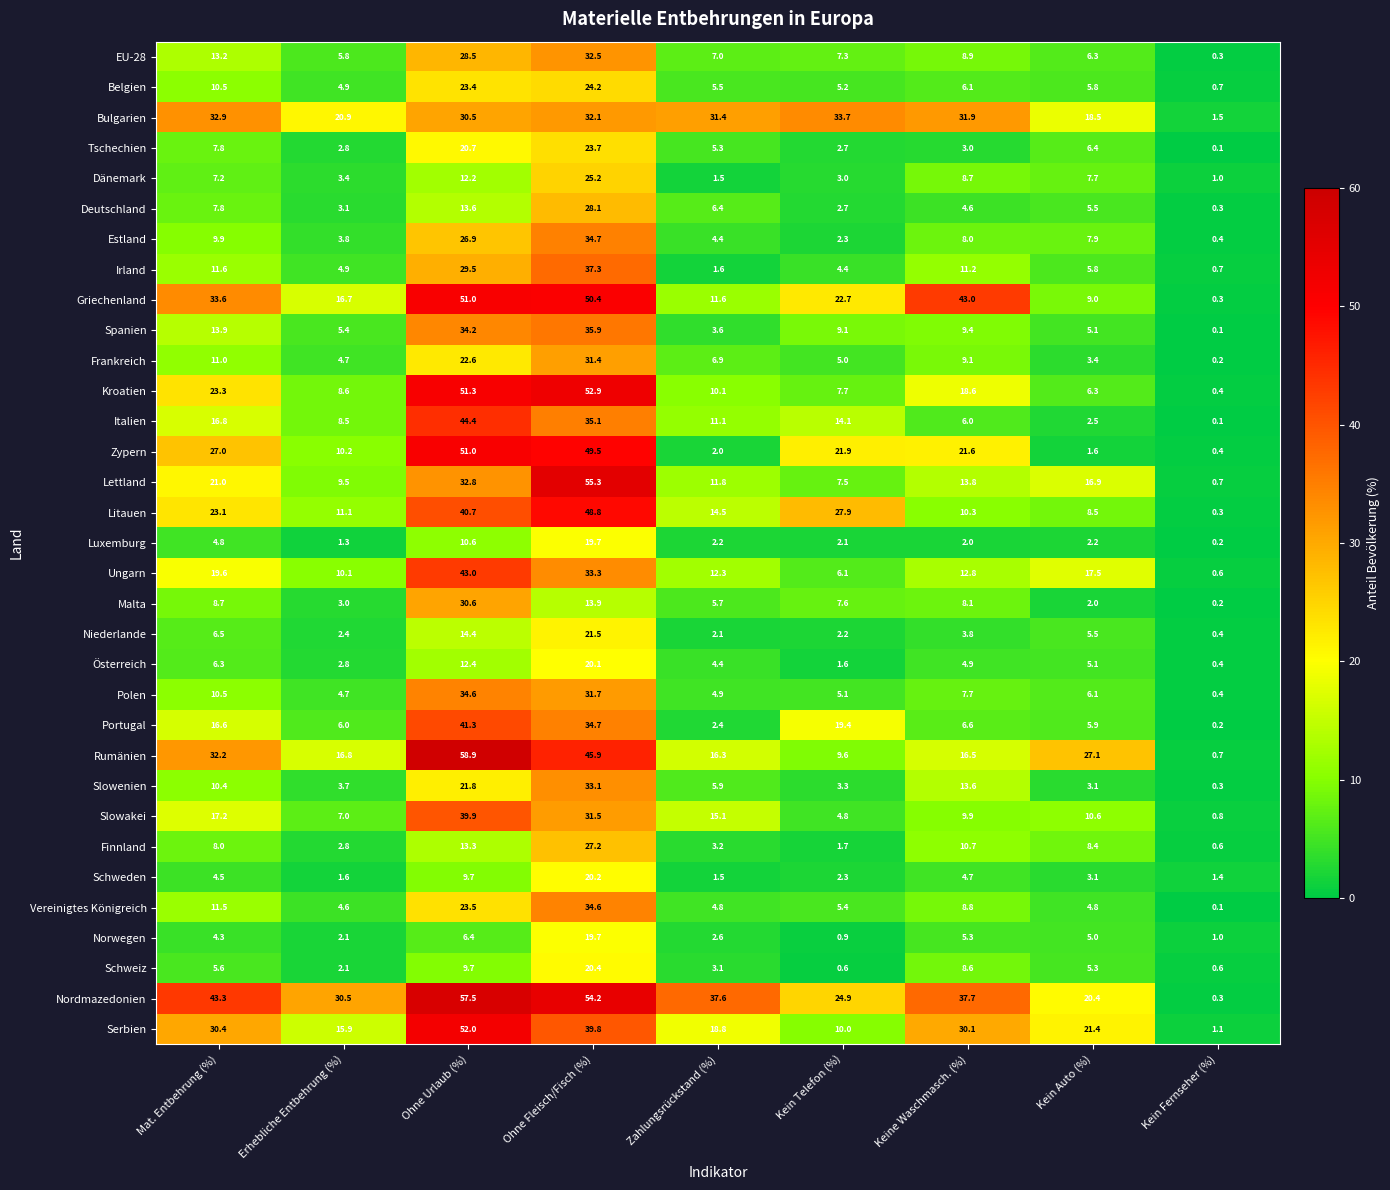

What is the difference between the maximum and second lowest values in the Schweden series?

18.7